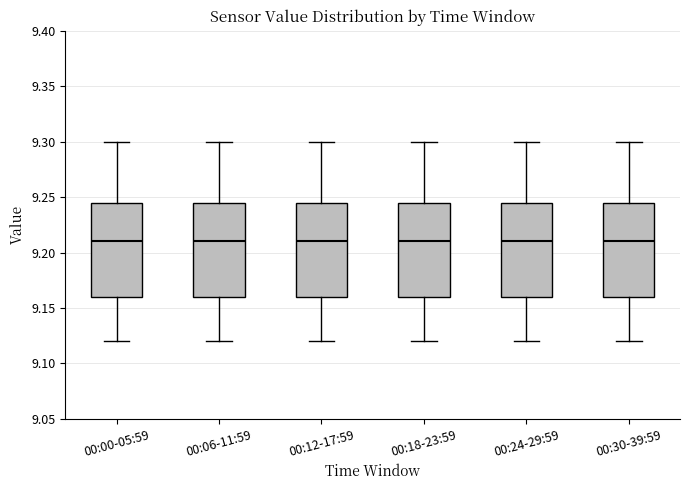

Where does the median line of the box for 00:30-39:59 sit on the y-axis? The values are not printed on the chart, so give them approximately, as read against the axis.

9.210